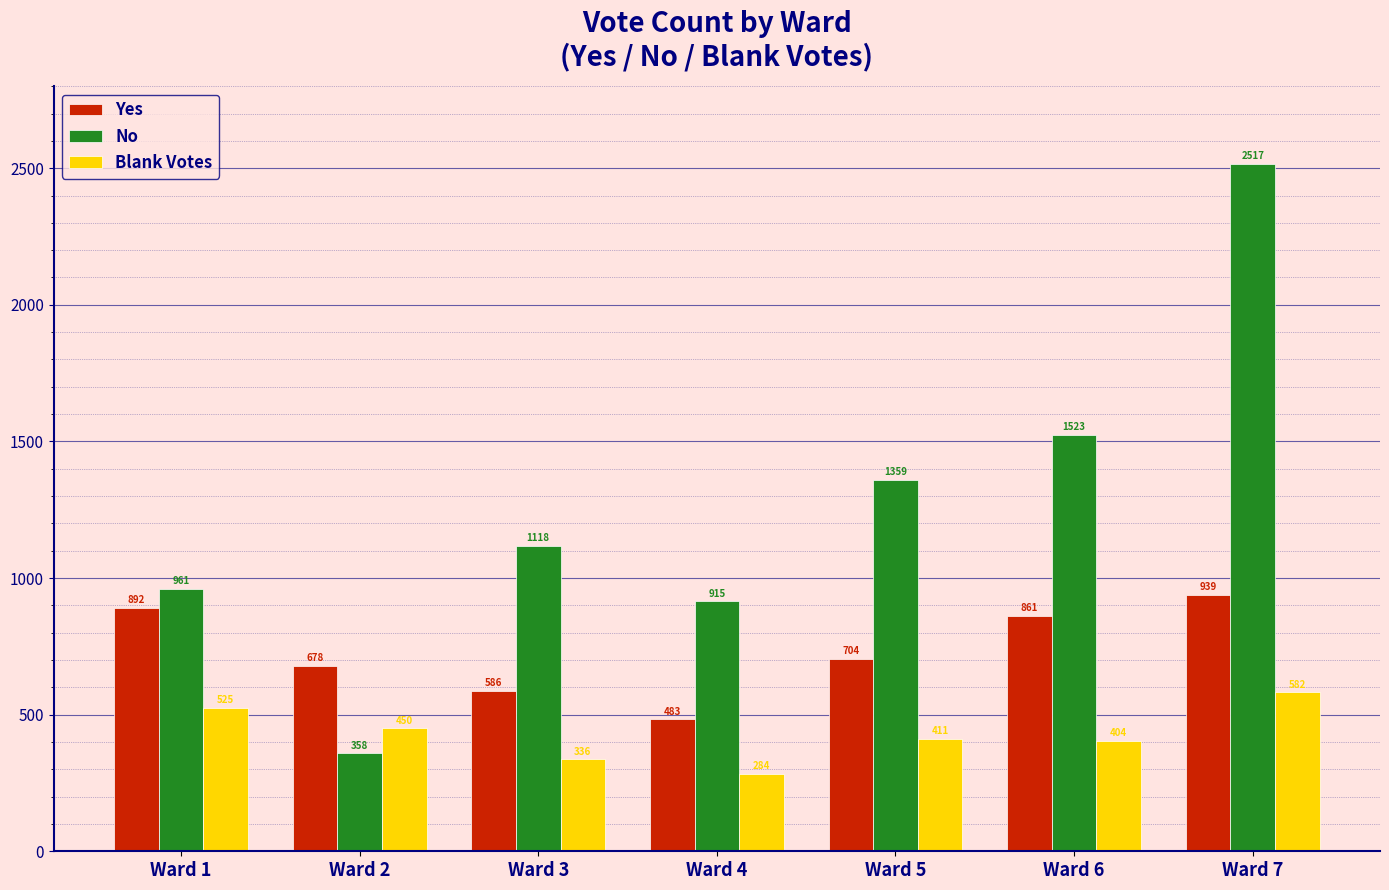

What is the difference between the maximum and minimum values in the Blank Votes series?

298